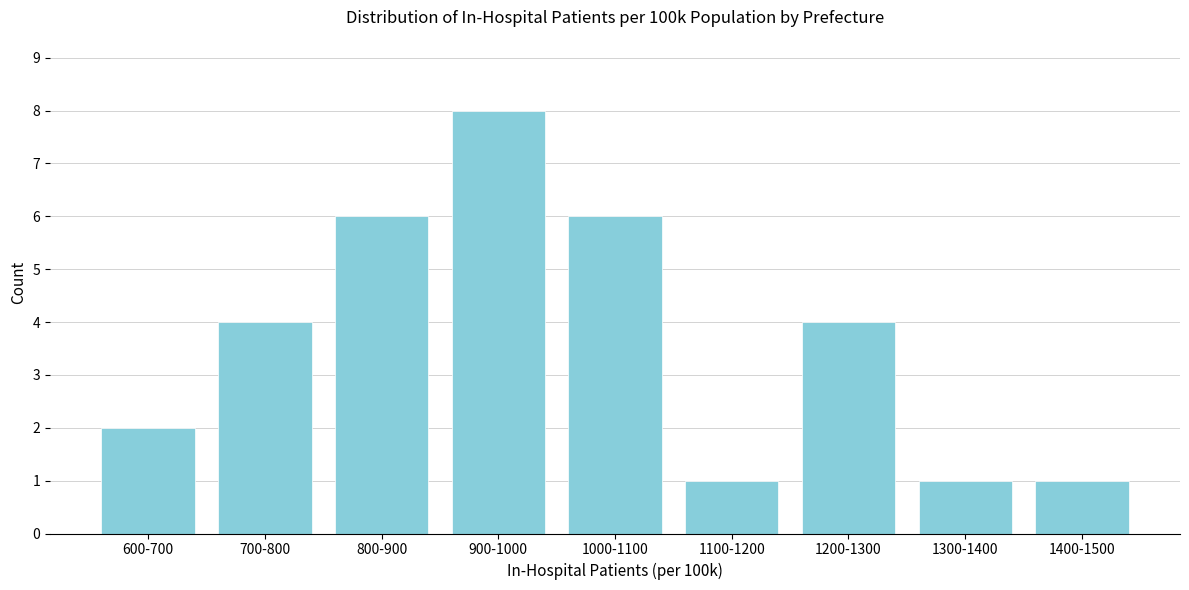

Reading left to right, transcribe all the data shown in this chart.

600-700=2	700-800=4	800-900=6	900-1000=8	1000-1100=6	1100-1200=1	1200-1300=4	1300-1400=1	1400-1500=1